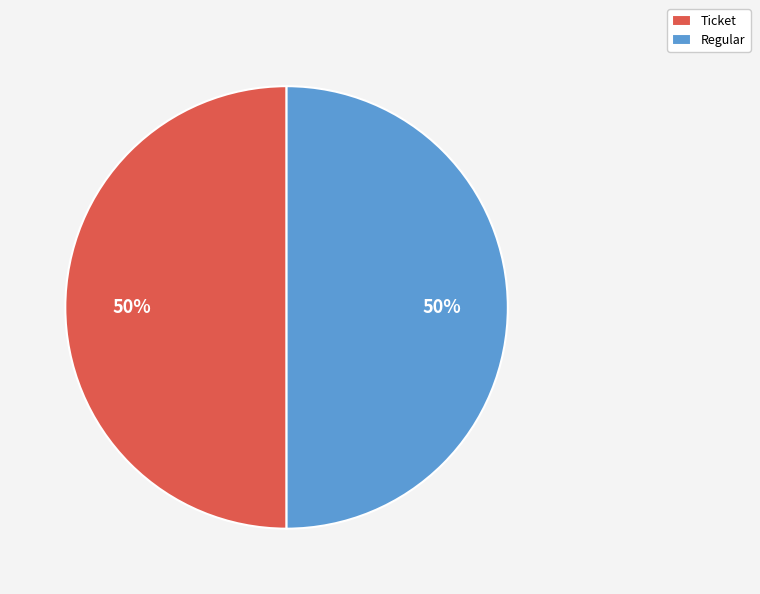

To the nearest percent, what percentage of the pie is Ticket?

50%